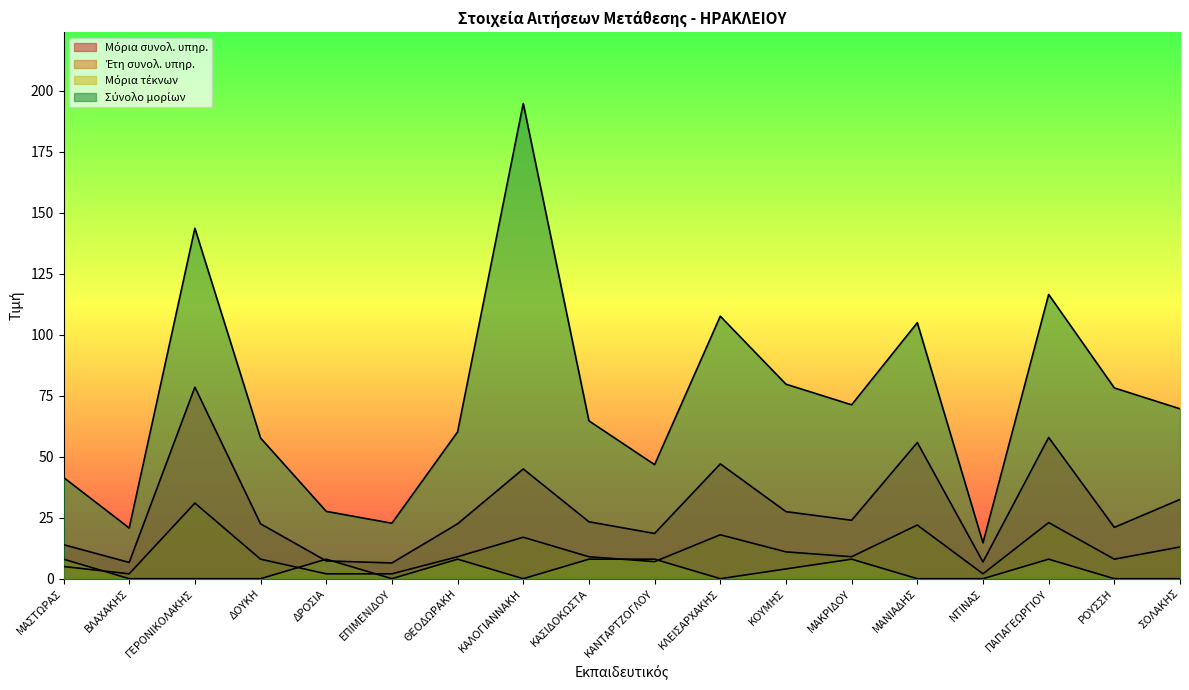

True or false: Σύνολο μορίων and Μόρια τέκνων cross at least once.

False